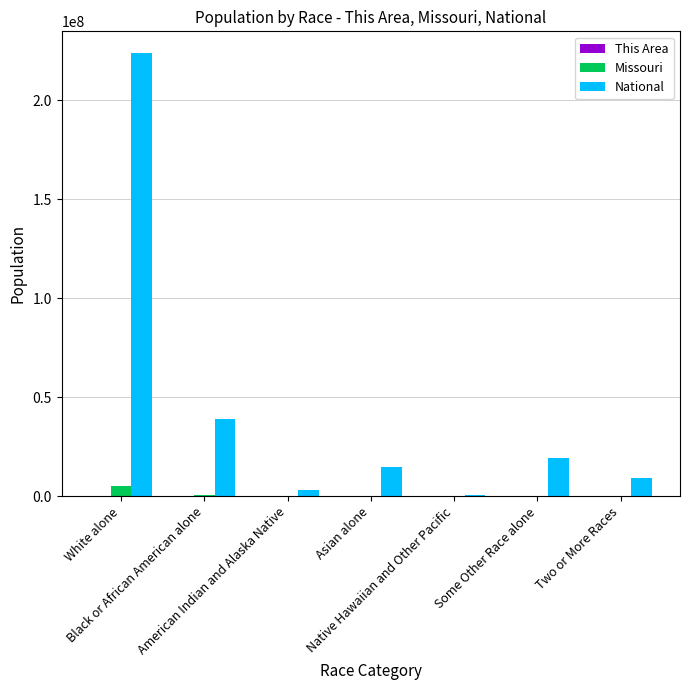

What is the sum of the Missouri values at American Indian and Alaska Native and Some Other Race alone?

107833